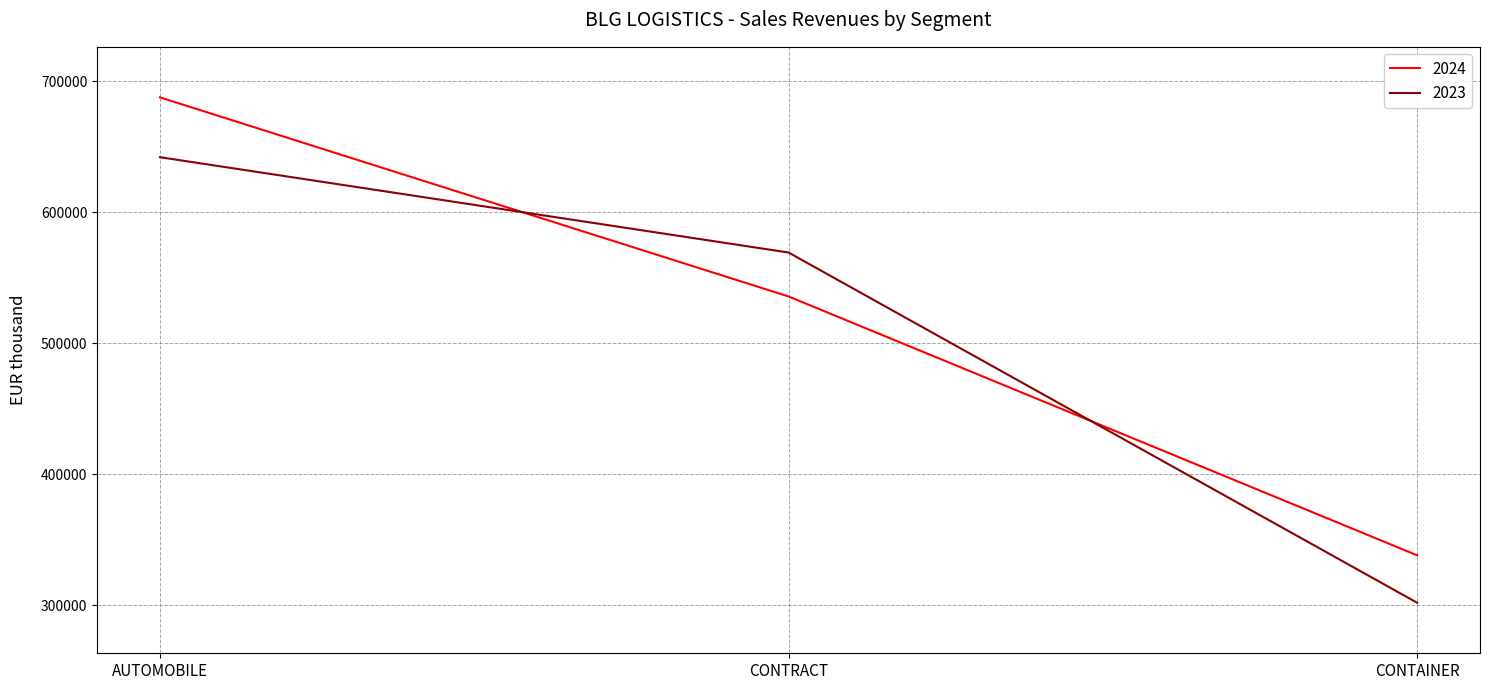

How many distinct data groups are displayed?

2